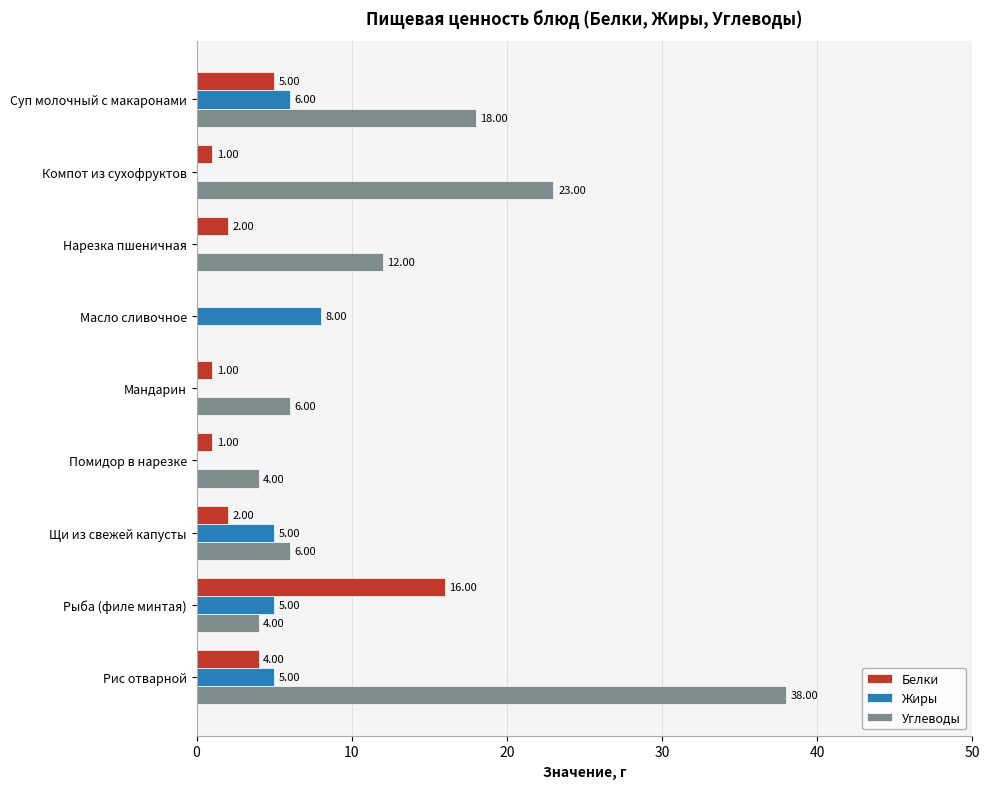

What are all the series names shown in the legend?

Белки, Жиры, Углеводы